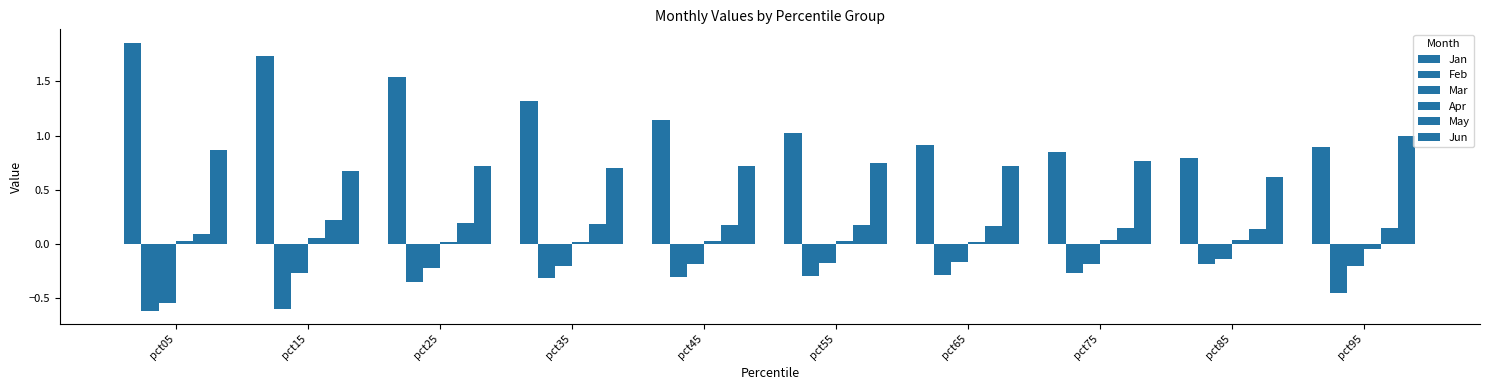

Are the bars horizontal?

No